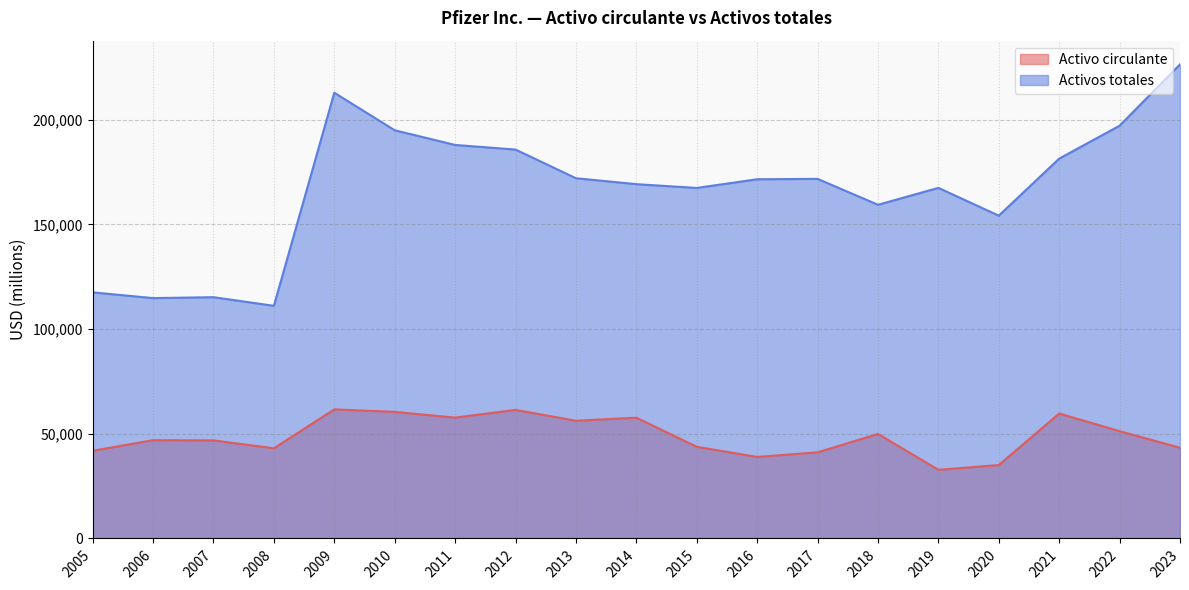

What is the difference between the Activo circulante values at 2020 and 2010?

25401